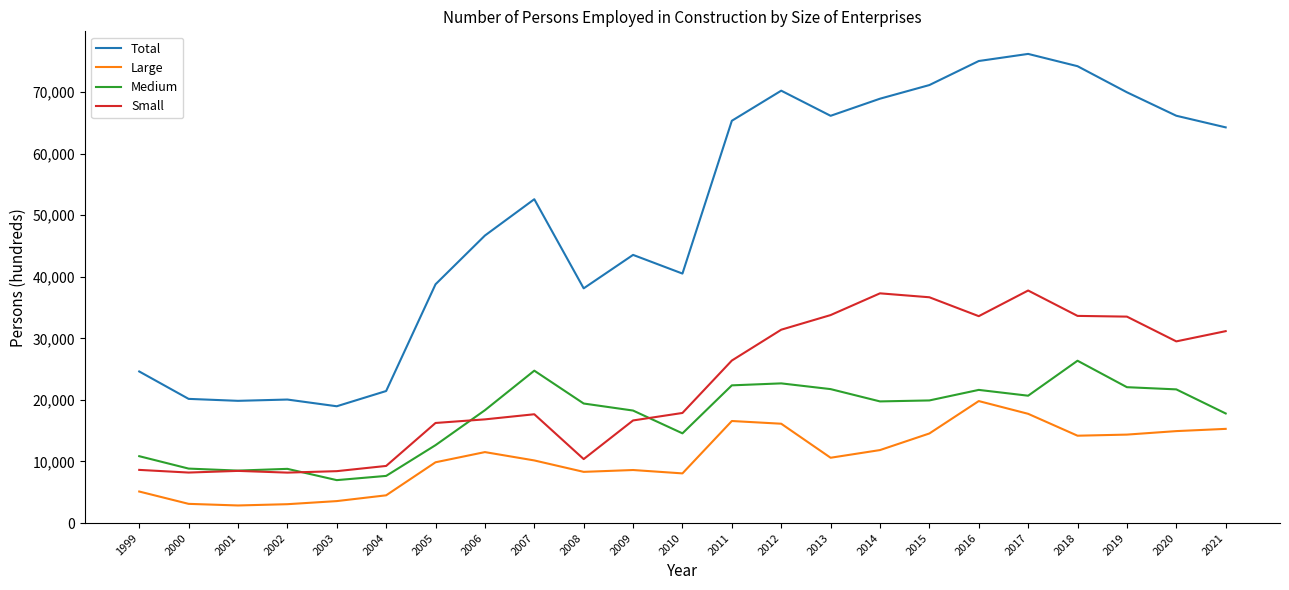

How many lines are shown in the chart?

4